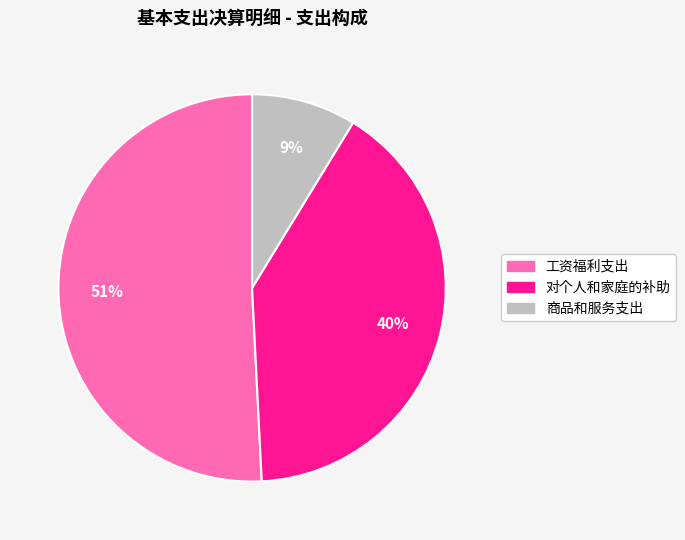

Does 工资福利支出 account for over 50% of the chart?

Yes